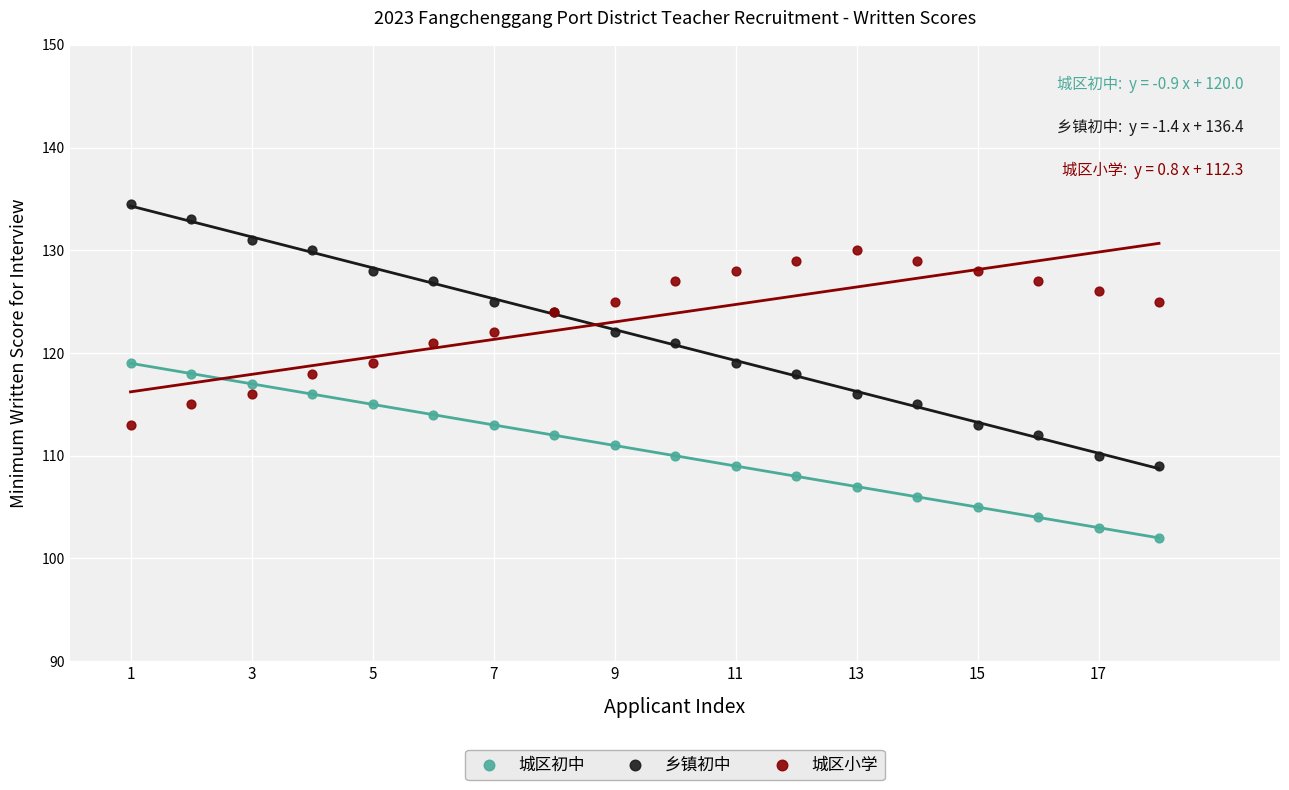

What are all the series names shown in the legend?

城区初中, 乡镇初中, 城区小学